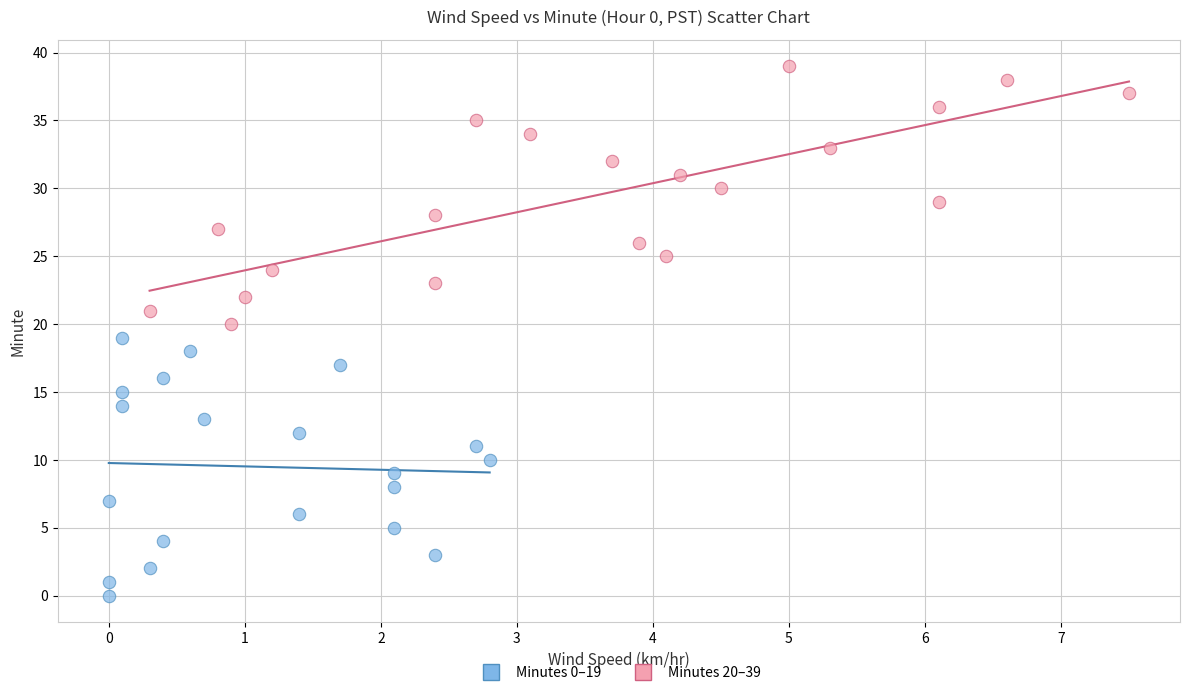

Which series reaches the minimum Y coordinate?

Minutes 0–19